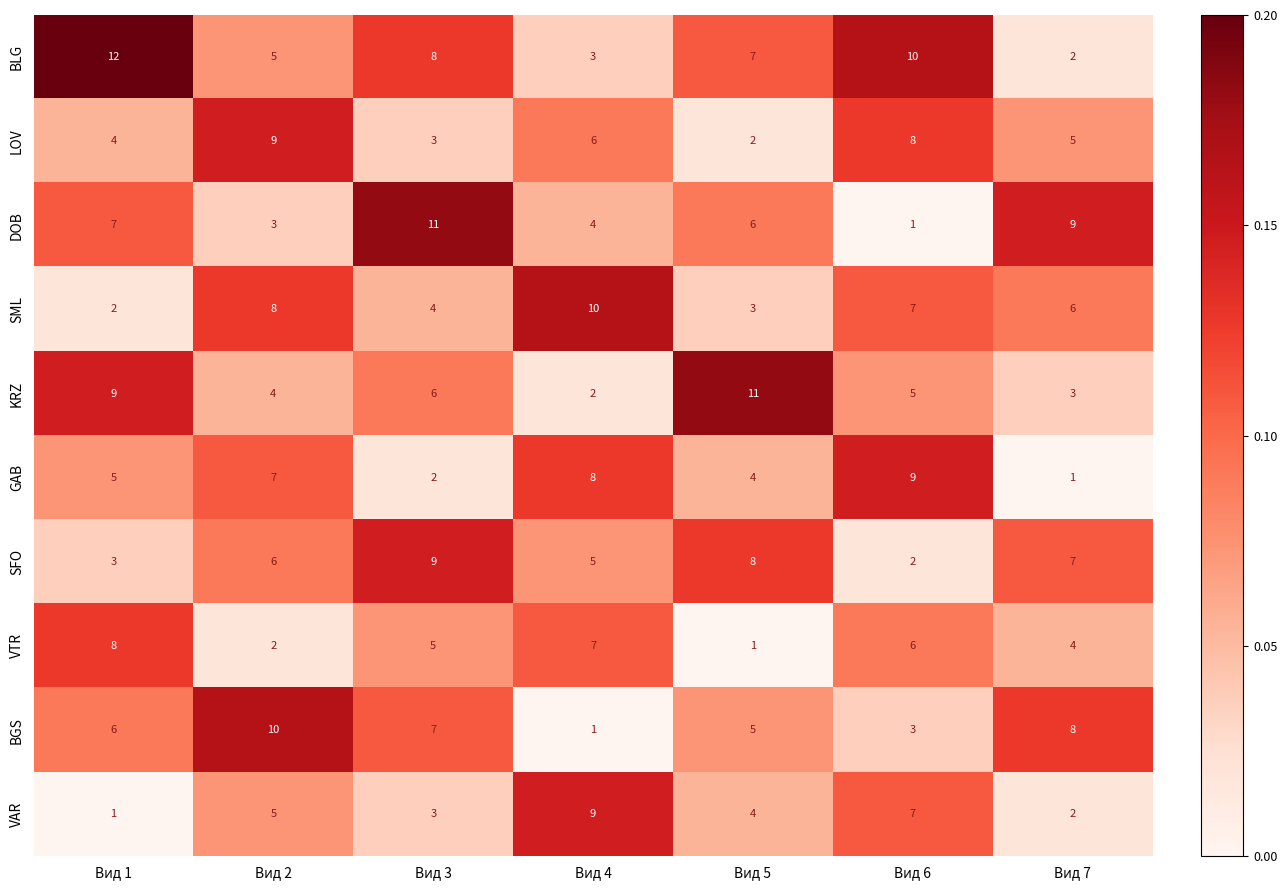

What is the difference between the BLG values at Вид 6 and Вид 5?

3